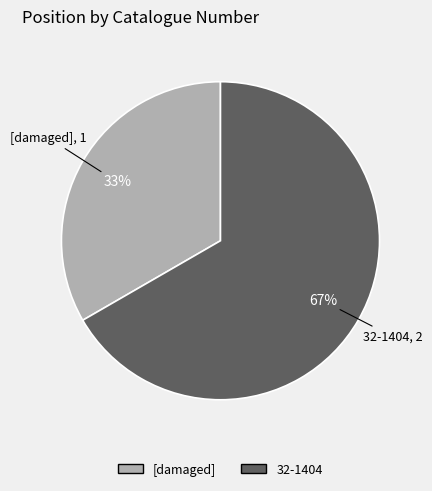

Do 32-1404 and [damaged] together represent more than half of the pie?

Yes